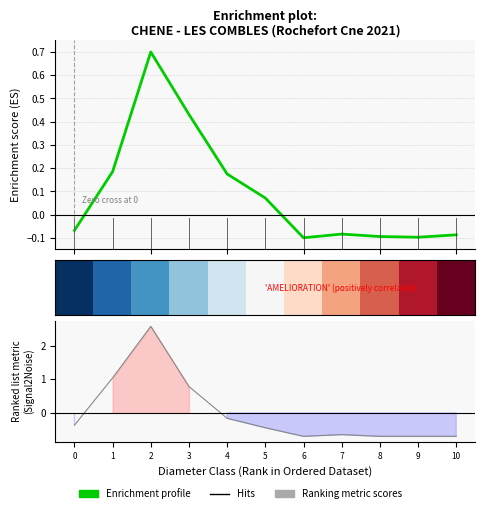

Which series changed the most between 4 and 6?

Ranking metric scores